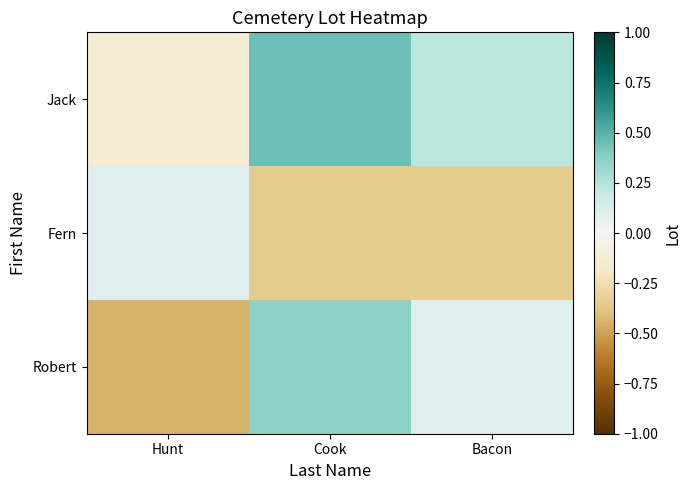

Reading right to left, transcribe all the data shown in this chart.

Jack: Bacon=0.2	Cook=0.5	Hunt=-0.1
Fern: Bacon=-0.3	Cook=-0.3	Hunt=0.1
Robert: Bacon=0.1	Cook=0.4	Hunt=-0.4